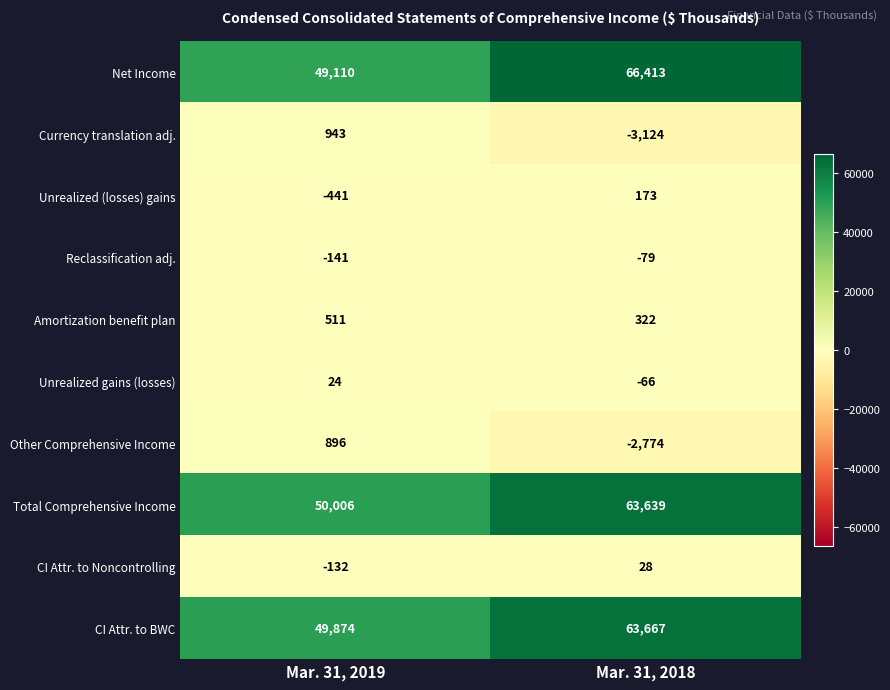

Reading left to right, extract all data points from this chart.

Net Income: 49110	66413
Currency translation adj.: 943	-3124
Unrealized (losses) gains: -441	173
Reclassification adj.: -141	-79
Amortization benefit plan: 511	322
Unrealized gains (losses): 24	-66
Other Comprehensive Income: 896	-2774
Total Comprehensive Income: 50006	63639
CI Attr. to Noncontrolling: -132	28
CI Attr. to BWC: 49874	63667